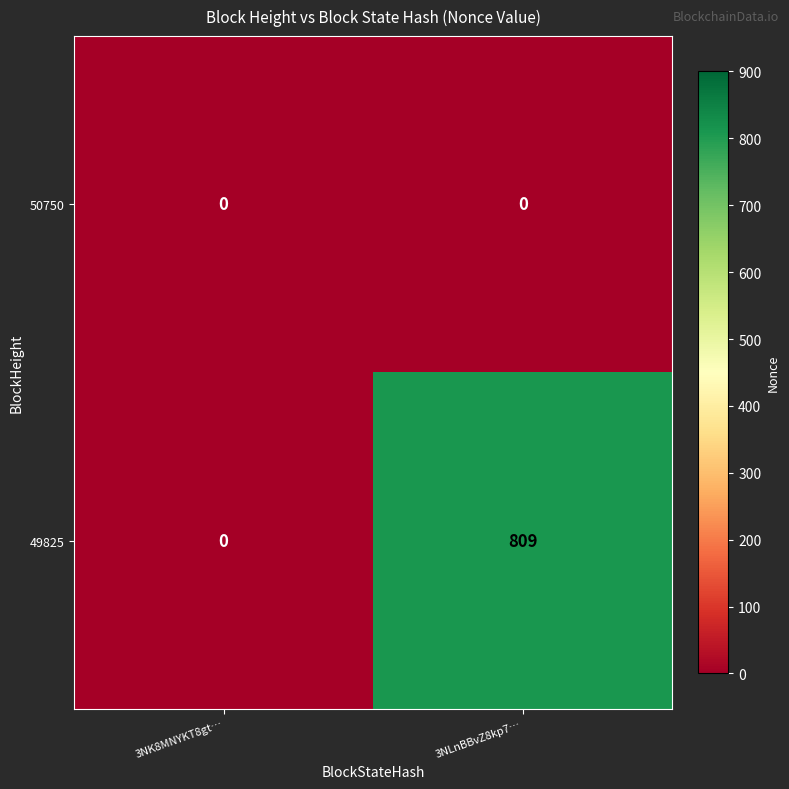

Reading left to right, what are all the values shown in this chart?

50750: 0	0
49825: 0	809